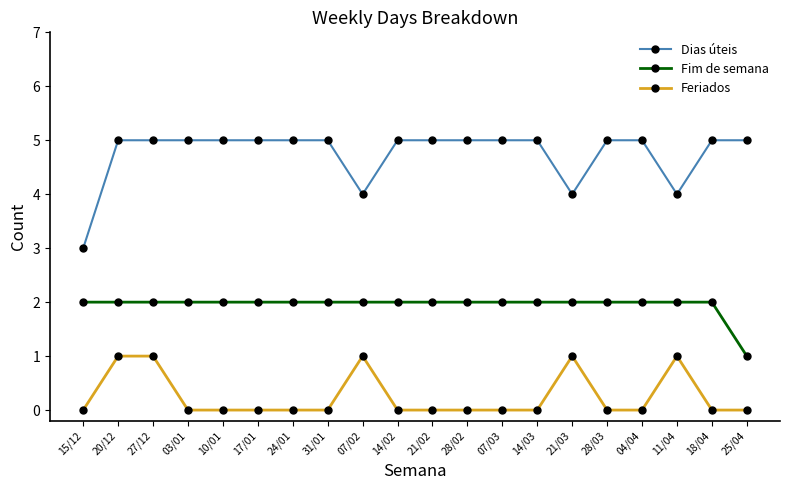

True or false: Feriados has more than 2 interior local peaks.

True